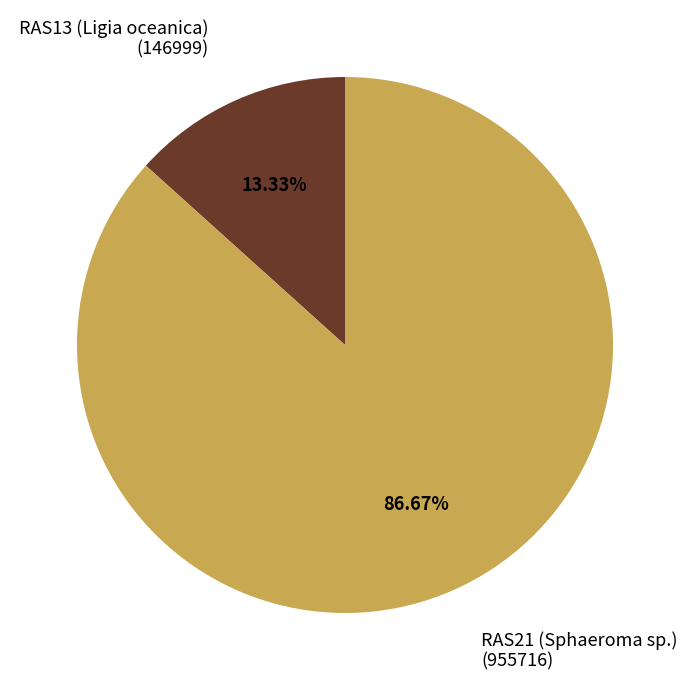

Between RAS21 (Sphaeroma sp.) and RAS13 (Ligia oceanica), which is larger?

RAS21 (Sphaeroma sp.)